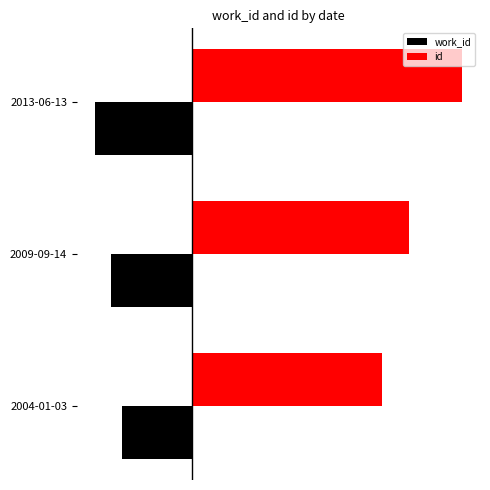

What are all the series names shown in the legend?

work_id, id